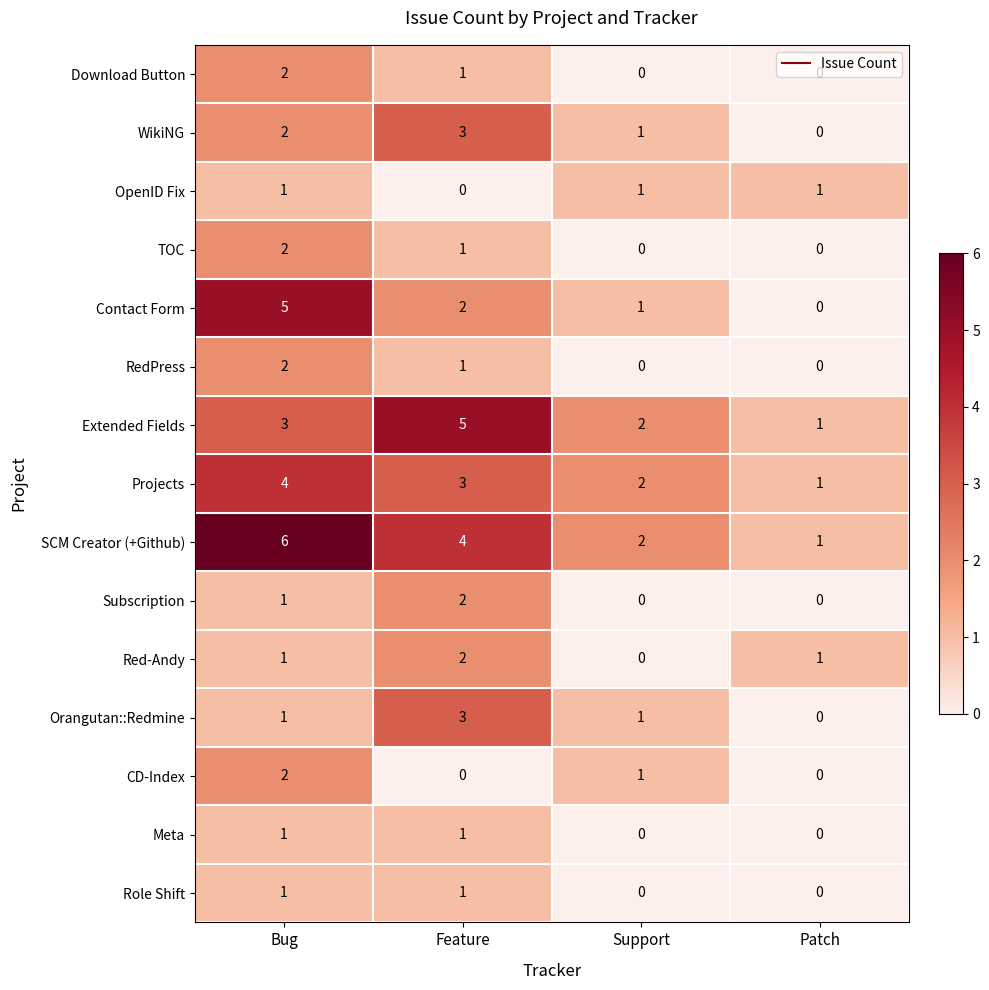

What is the sum of the WikiNG values at Patch and Feature?

3